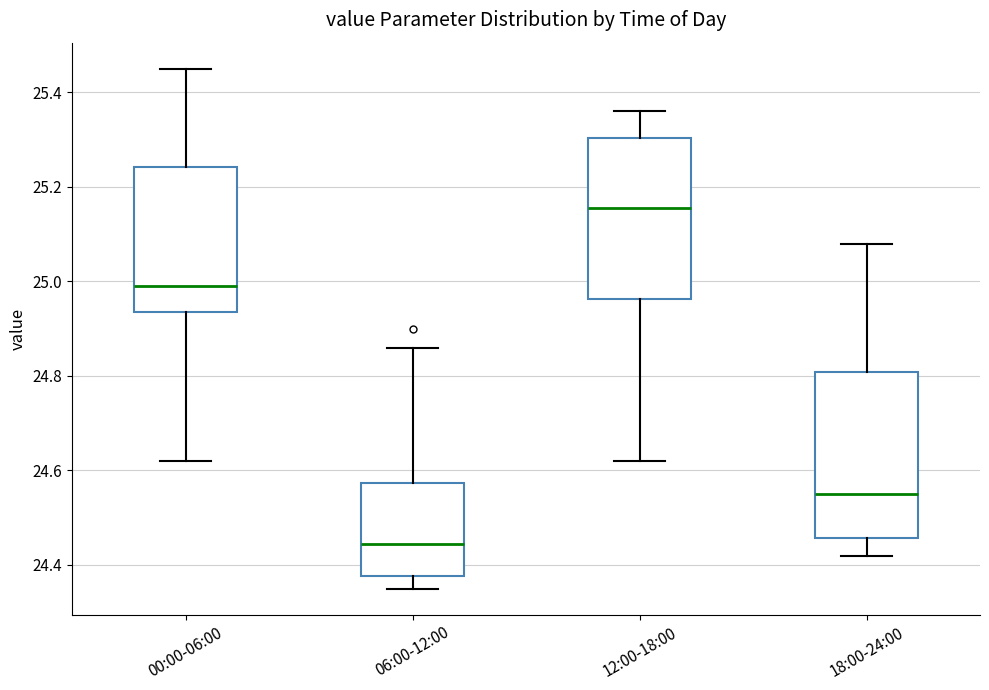

Where is the lower edge of the box for 06:00-12:00 on the y-axis? The values are not printed on the chart, so give them approximately, as read against the axis.

24.38